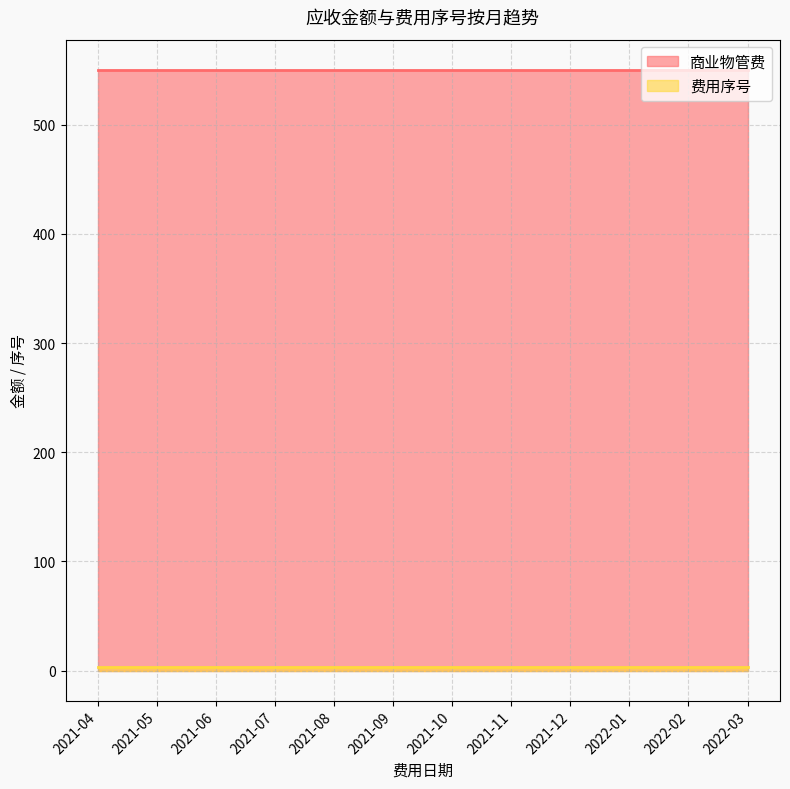

What is the sum of the 商业物管费 values at 2021-04 and 2021-05?

1100.8